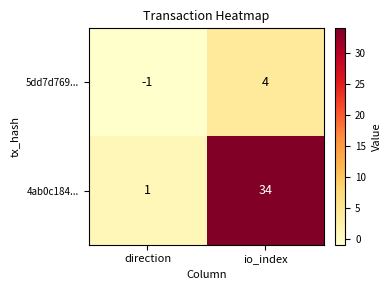

How many categories are shown in the chart?

2